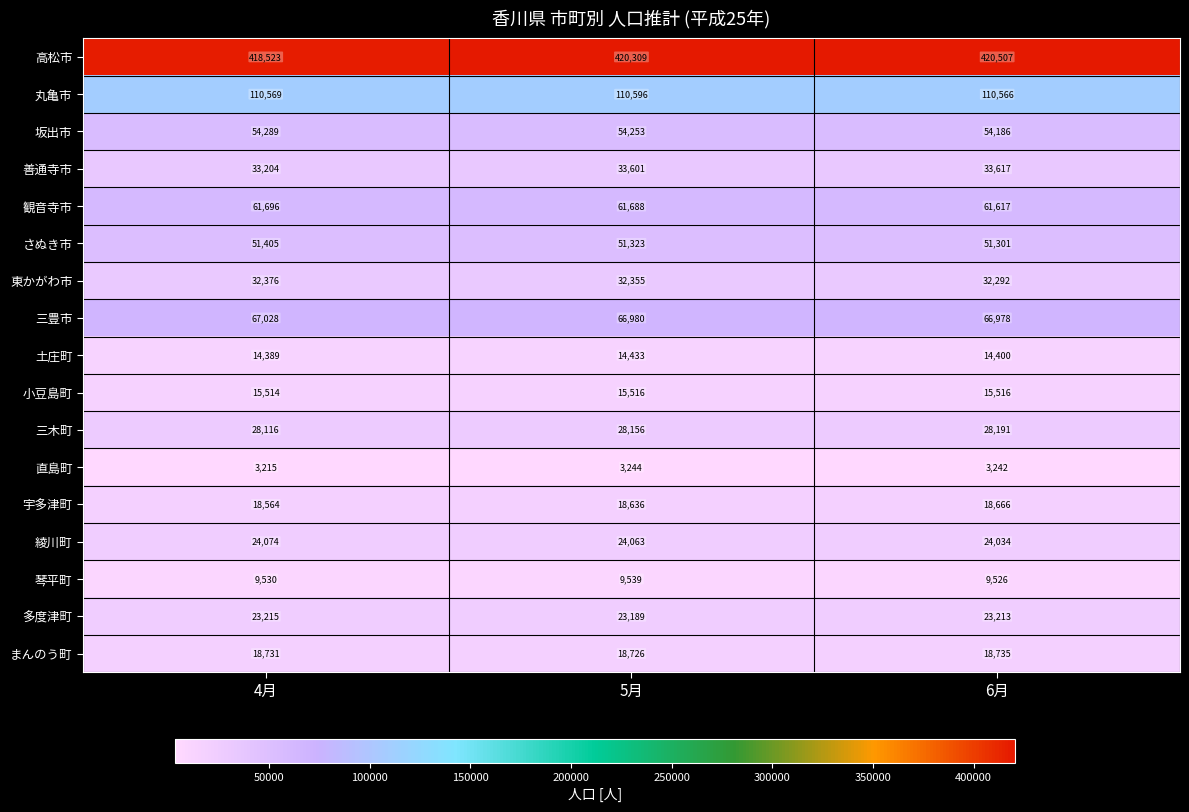

Read the 綾川町 value at 4月.

24074